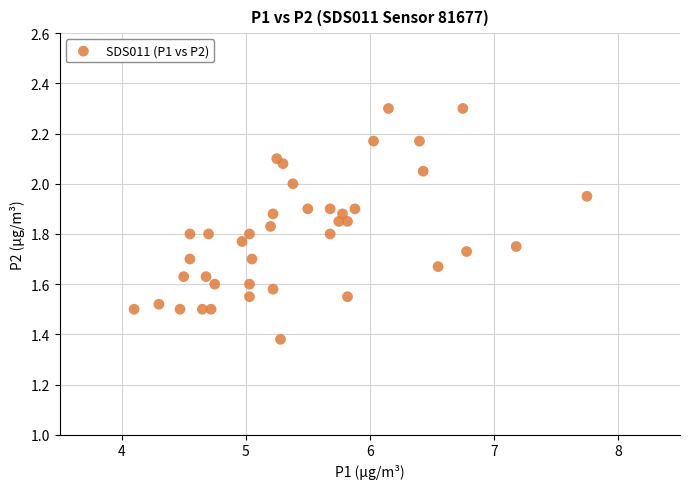

What is the range of X values (max minus min)?

3.7